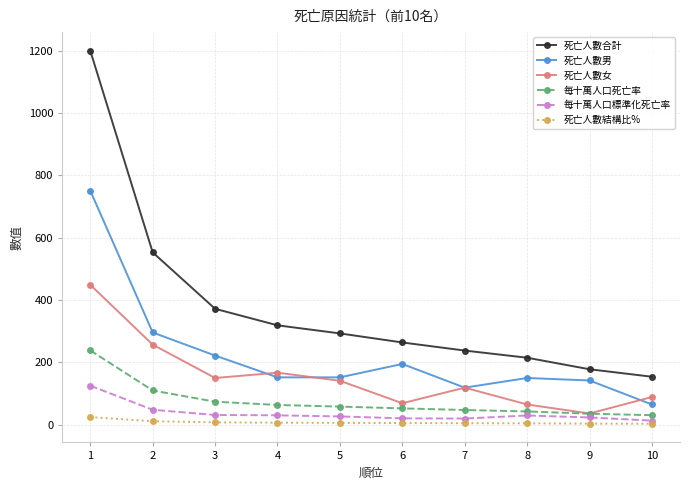

What is the difference between the 每十萬人口標準化死亡率 values at 5 and 4?

3.6